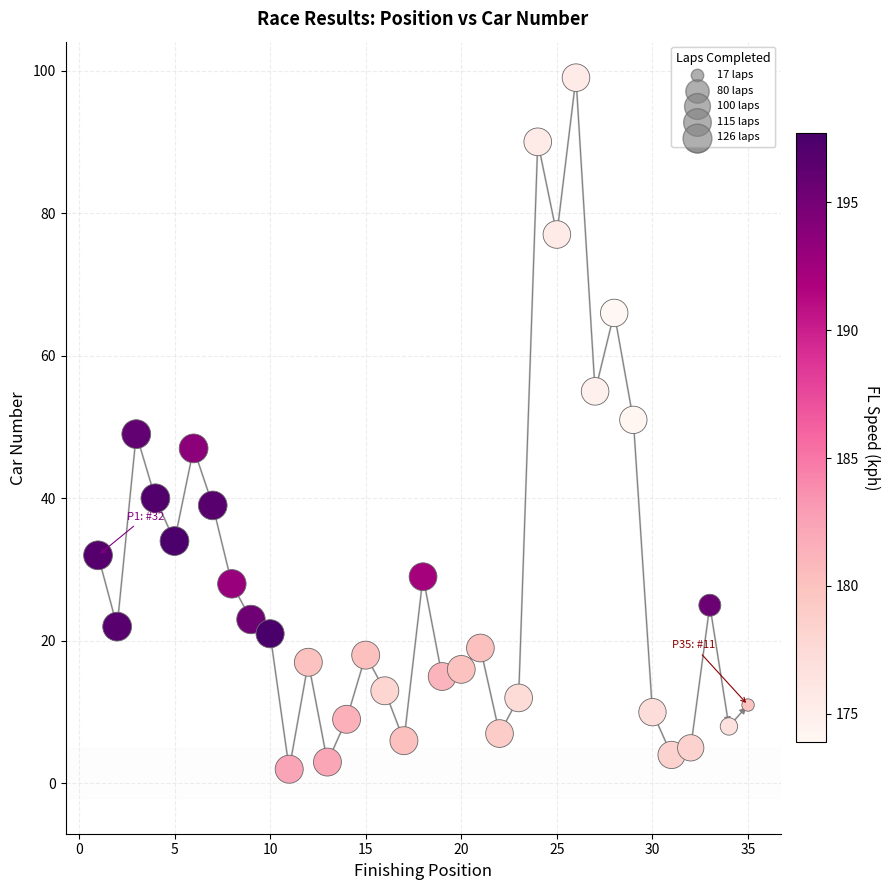

What is the range of X values (max minus min)?

34